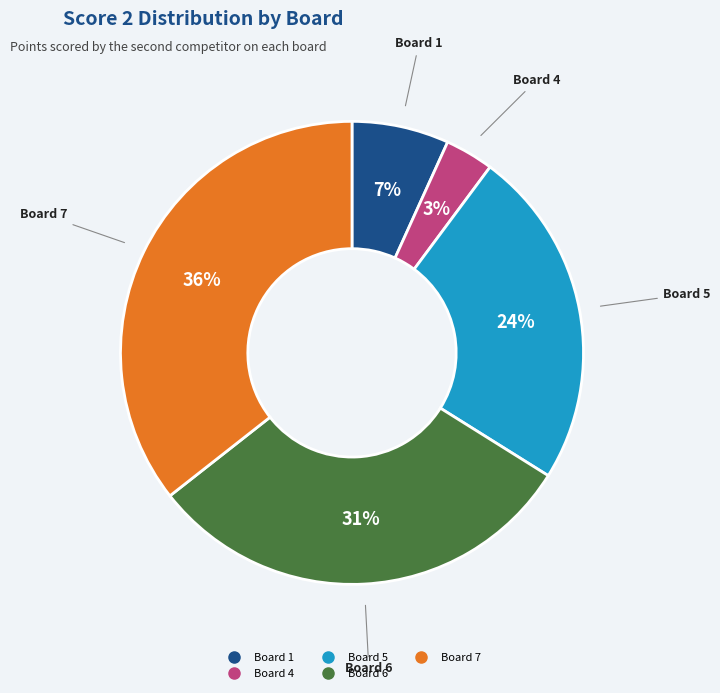

Is there any slice that represents more than half of the pie?

No